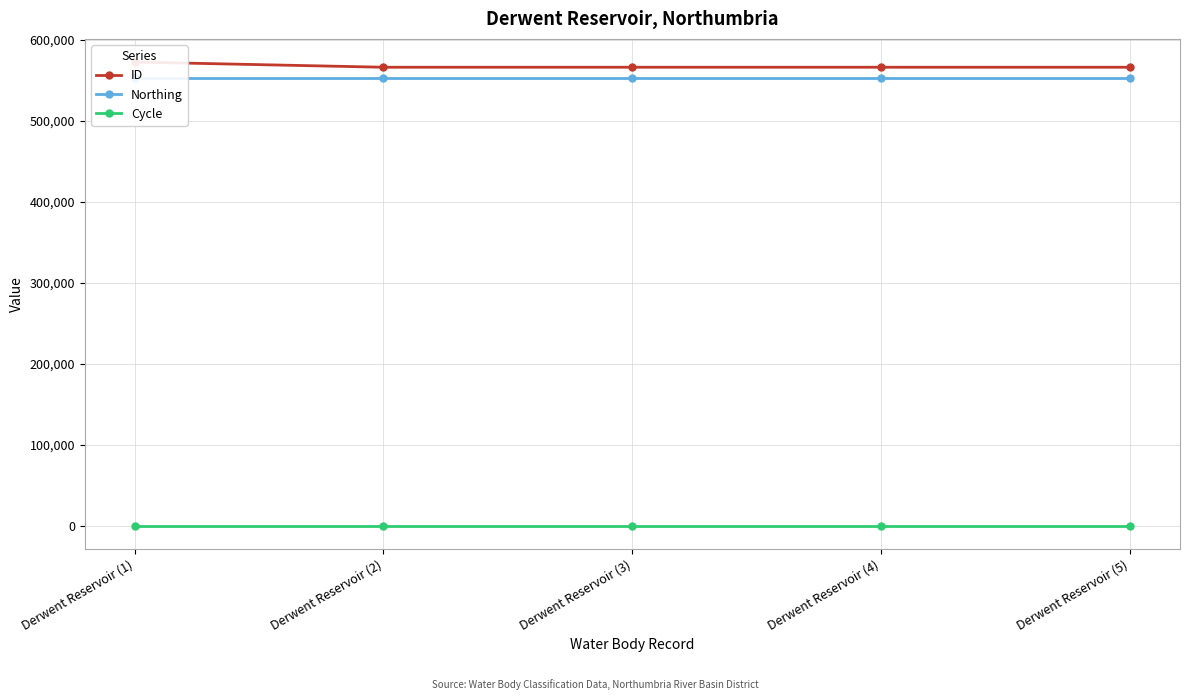

Reading left to right, transcribe all the data shown in this chart.

ID: 572533	566105	566101	566100	566099
Northing: 552271	552271	552271	552271	552271
Cycle: 3	3	3	3	3